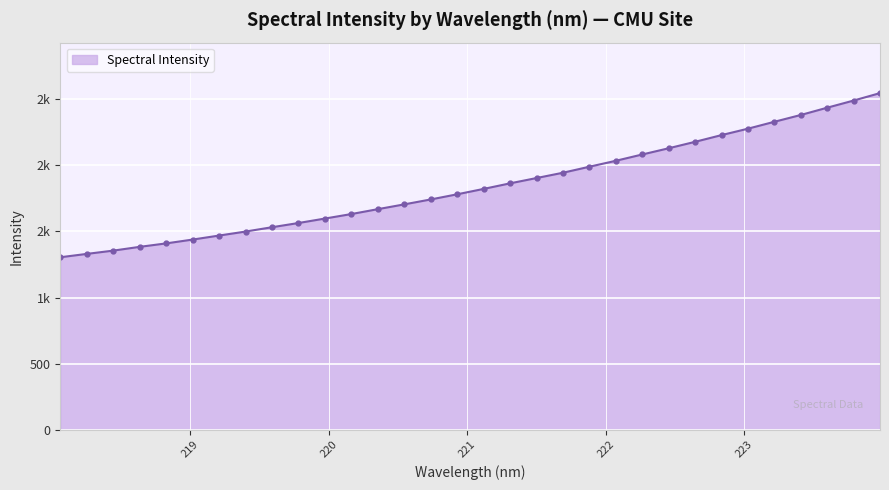

Reading left to right, extract all data points from this chart.

218.0596=1304.6	218.2508=1330.0	218.442=1354.8	218.6332=1383.4	218.8244=1409.5	219.0156=1438.5	219.2067=1468.9	219.3979=1499.1	219.589=1531.9	219.7801=1563.8	219.9712=1597.6	220.1623=1631.7	220.3533=1668.6	220.5444=1704.9	220.7354=1742.1	220.9264=1781.1	221.1174=1821.9	221.3083=1864.0	221.4993=1904.1	221.6902=1944.2	221.8812=1989.7	222.0721=2034.7	222.263=2082.4	222.4538=2129.4	222.6447=2178.2	222.8355=2229.0	223.0264=2277.6	223.2172=2329.9	223.408=2381.4	223.5987=2436.5	223.7895=2490.5	223.9802=2546.9